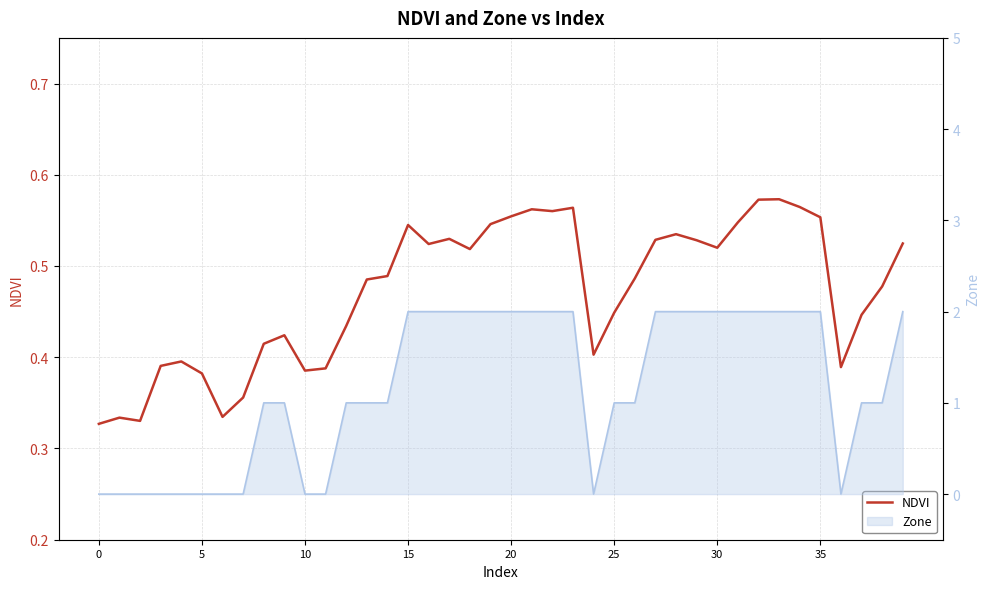

What value does the data have at 19?

0.5